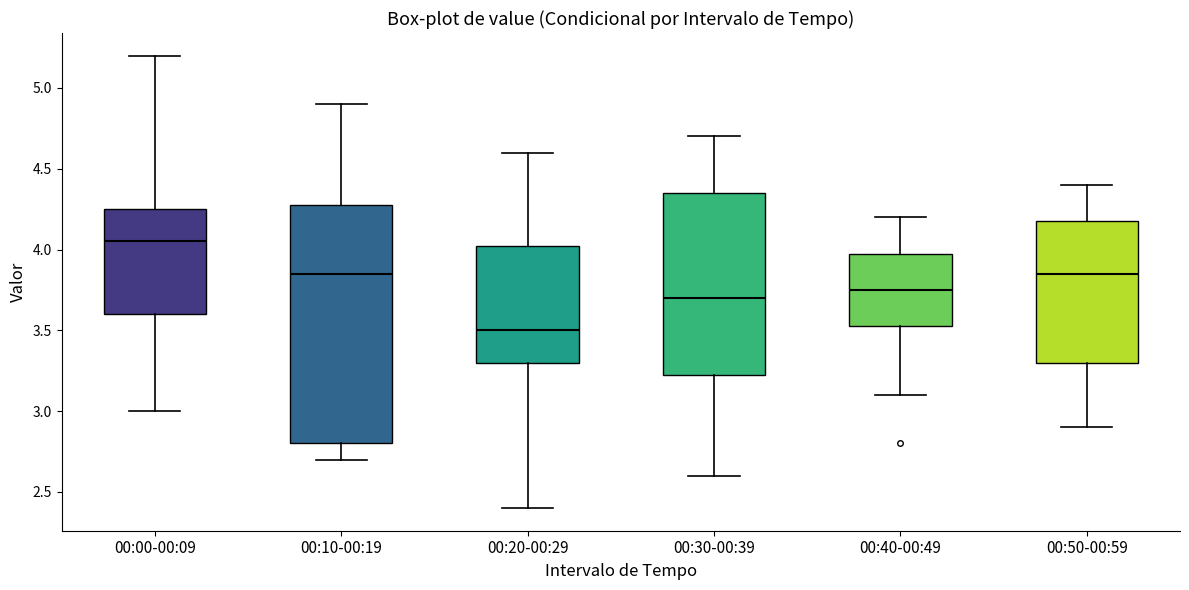

Where is the upper edge of the box for 00:40-00:49 on the y-axis? The values are not printed on the chart, so give them approximately, as read against the axis.

4.00